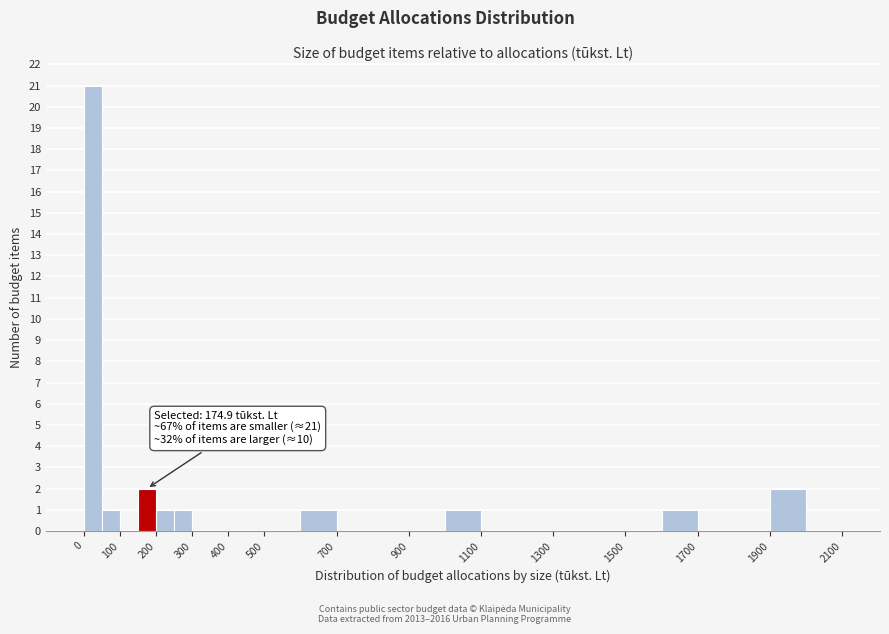

Which range on the x-axis has the tallest bar?

0 to 50